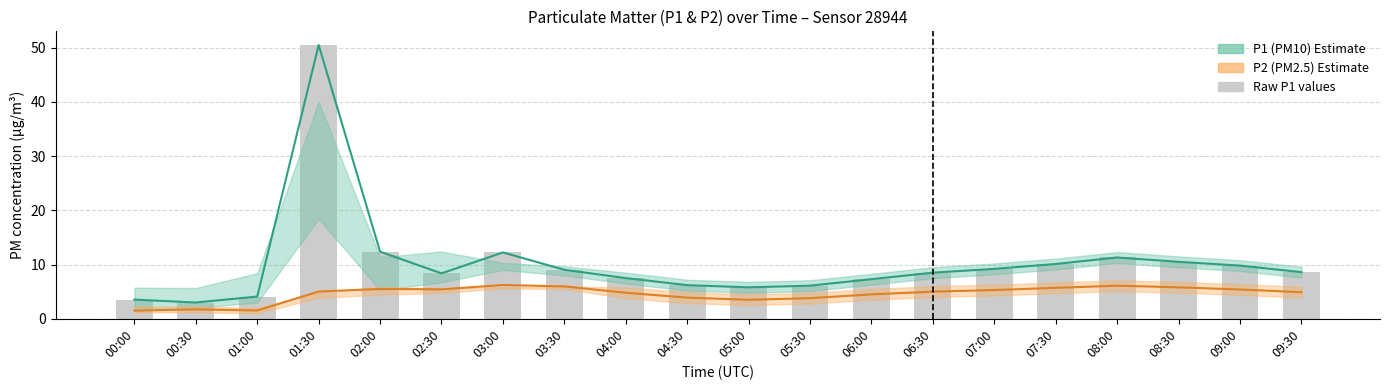

Does the chart contain stacked bars?

No